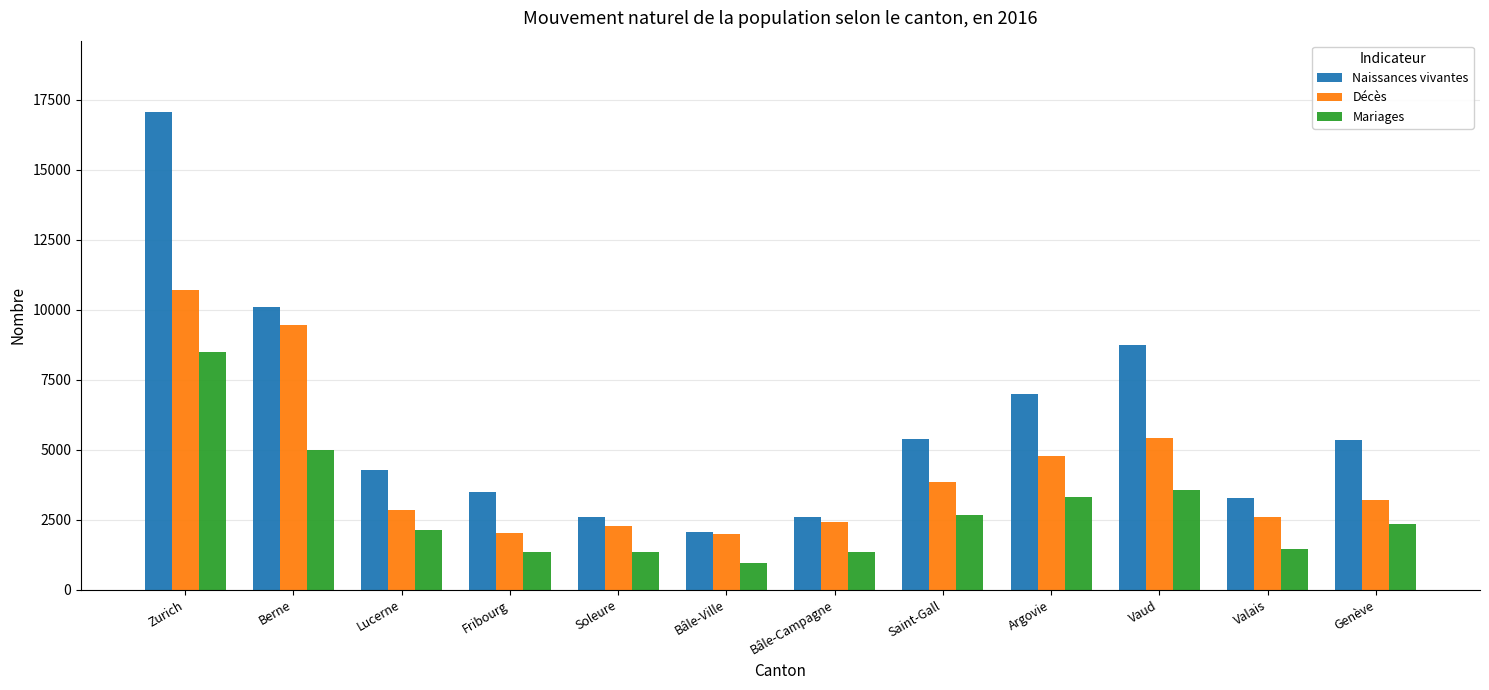

What is the minimum value shown in the chart?

954